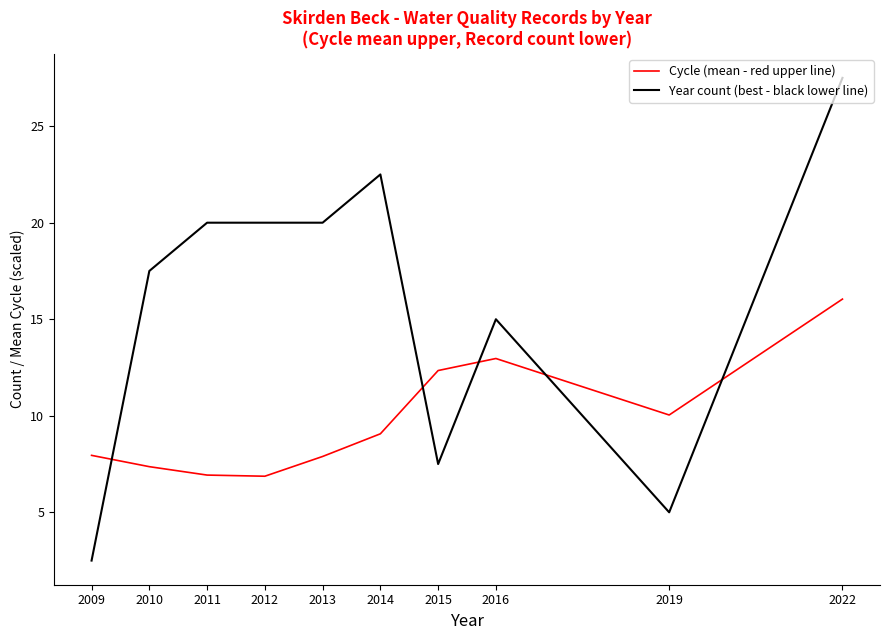

Rank the series by their average value, from highest to lowest.

Year count (best - black lower line), Cycle (mean - red upper line)